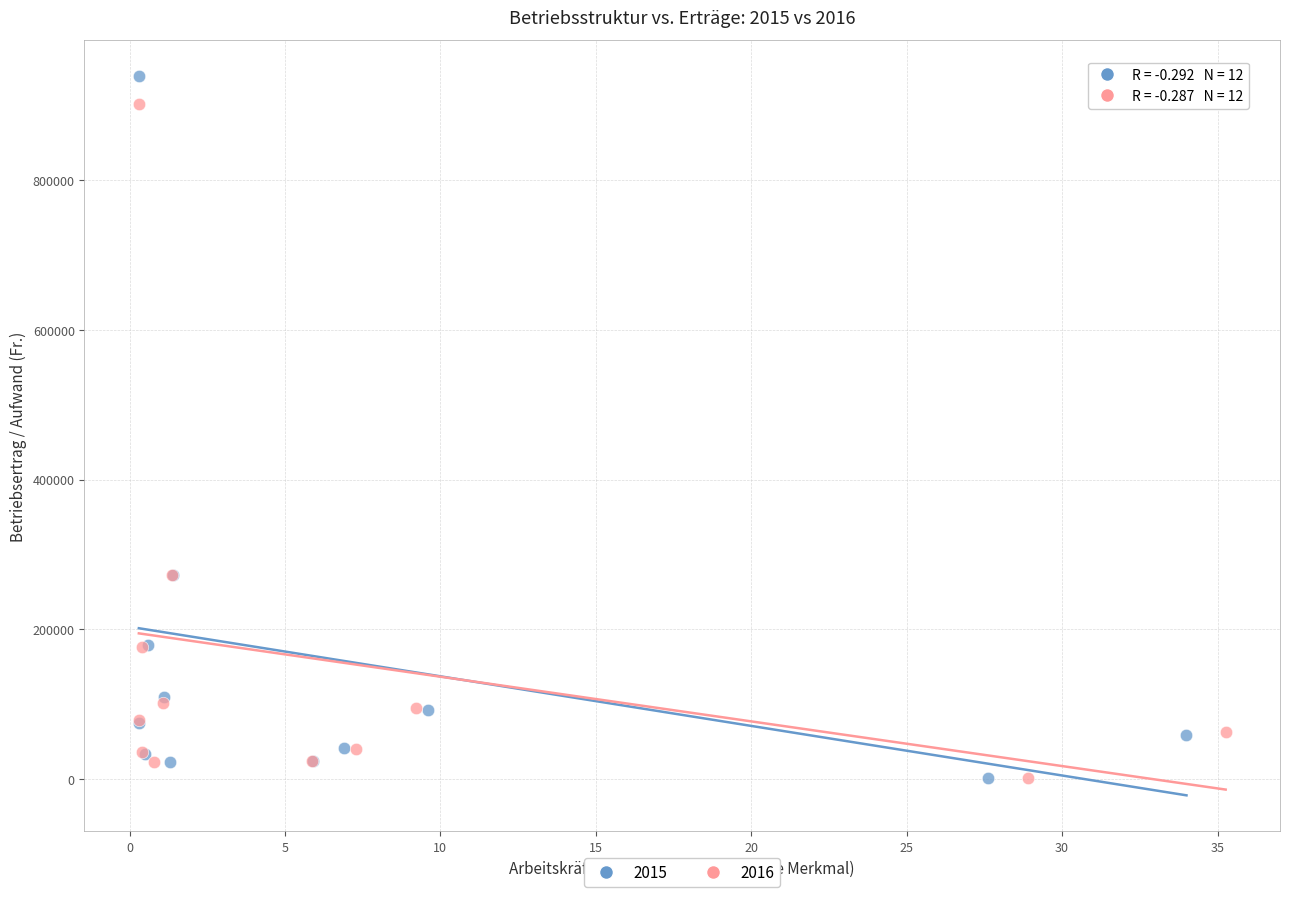

Which series has the widest spread of Y values?

2015